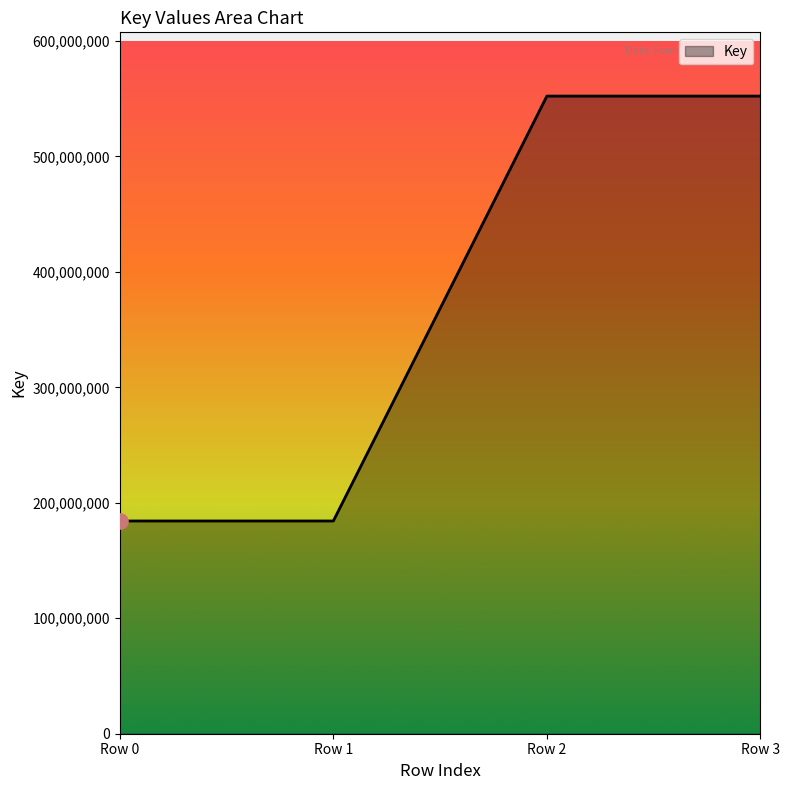

Which has a higher value, Row 3 or Row 0?

Row 3